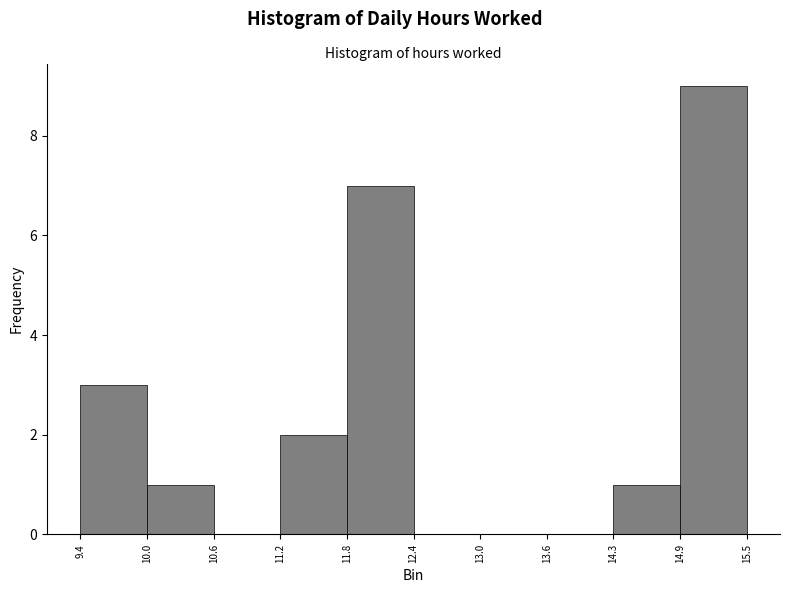

Reading left to right, transcribe this chart: for each bar, give the range it covers on the x-axis and its height. The values are not printed on the chart, so give them approximately, as read against the axis.

9.4 to 10.0: 3
10.0 to 10.6: 1
10.6 to 11.2: 0
11.2 to 11.8: 2
11.8 to 12.4: 7
12.4 to 13.0: 0
13.0 to 13.6: 0
13.6 to 14.3: 0
14.3 to 14.9: 1
14.9 to 15.5: 9